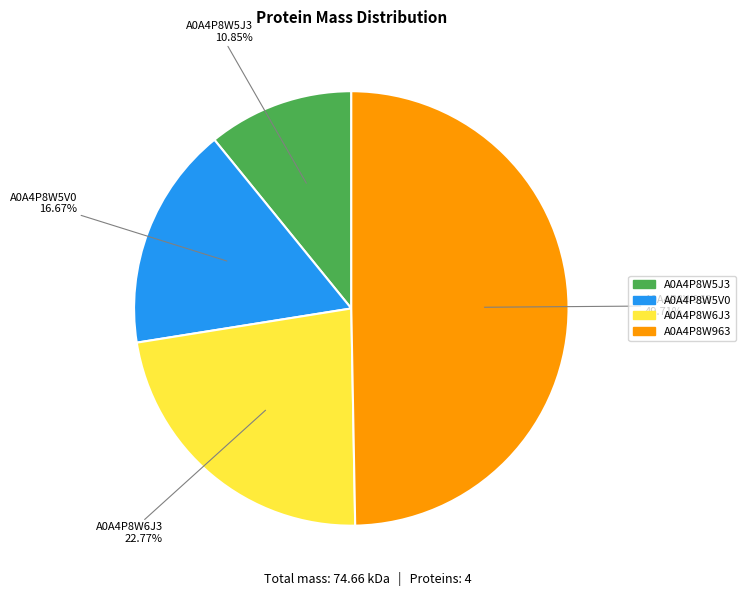

Does any single category account for the majority?

No